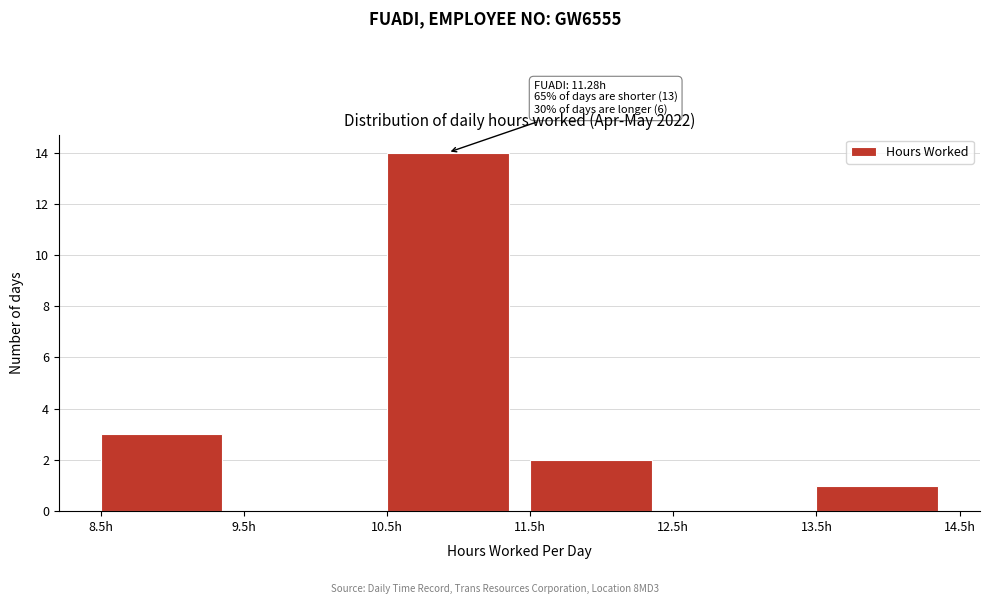

Which range on the x-axis has the tallest bar?

10.5 to 11.5